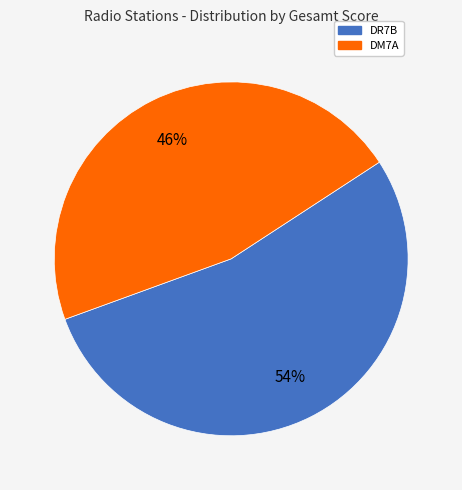

What is the smallest slice in the pie chart?

DM7A